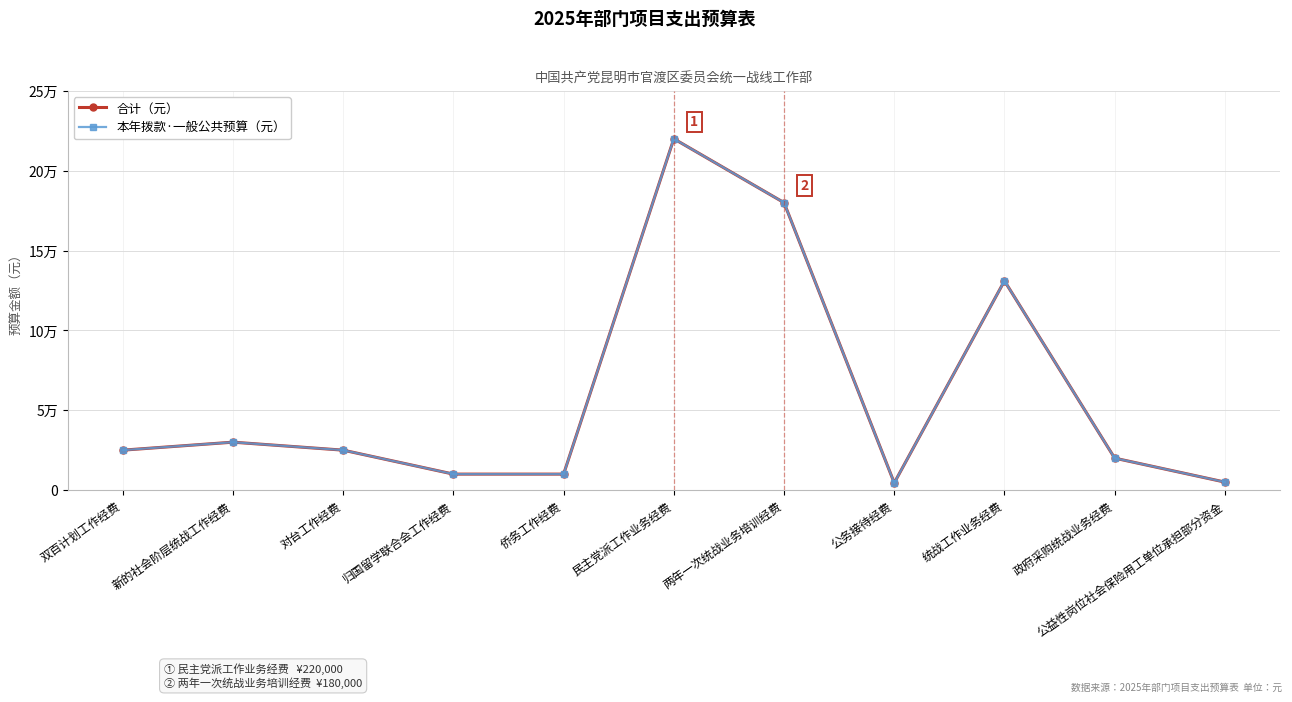

Where does the 本年拨款·一般公共预算（元） series first go above 25000?

新的社会阶层统战工作经费